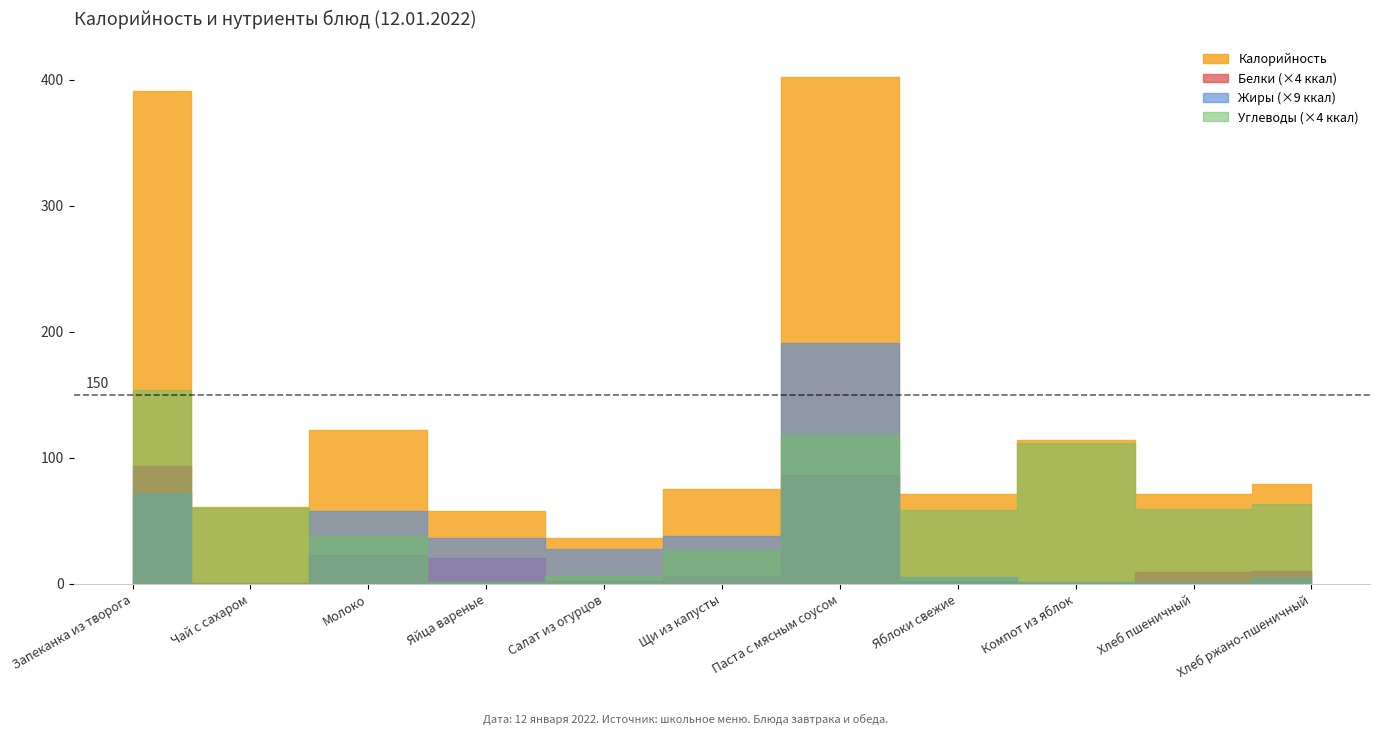

What is the value of the Углеводы point at the 1st from the left?

38.4